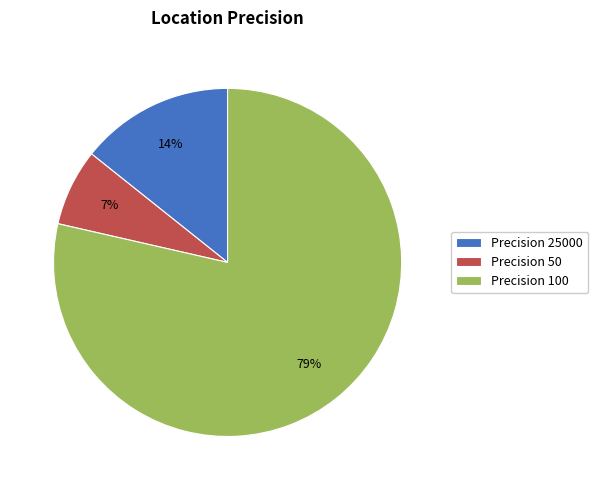

To the nearest percent, what is the average slice percentage?

33%